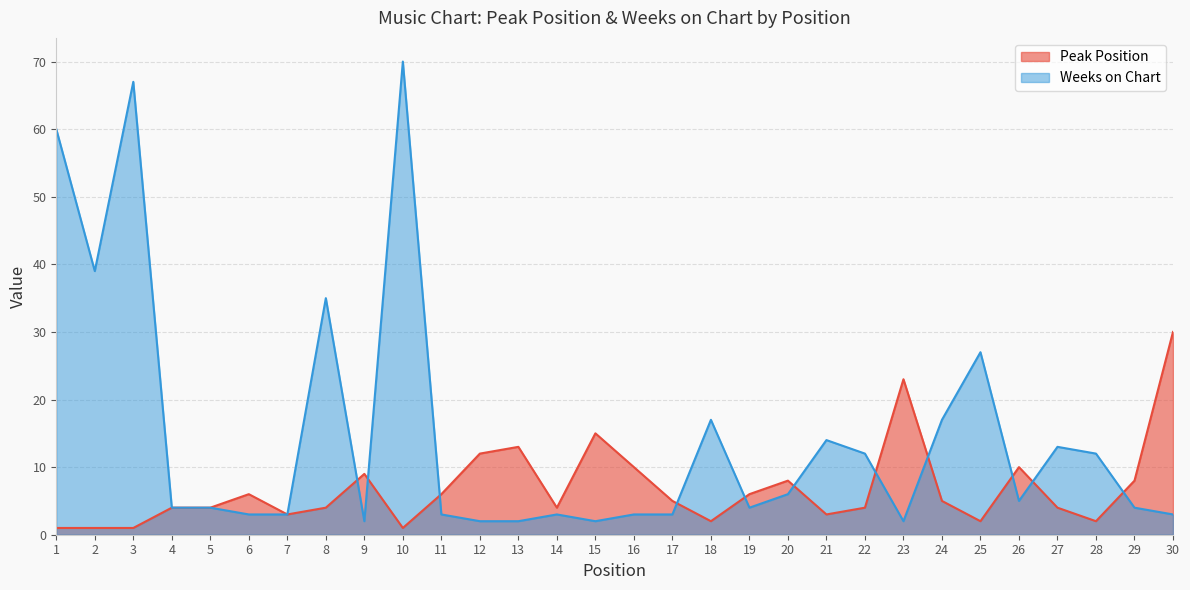

How many data points does each series have?

30